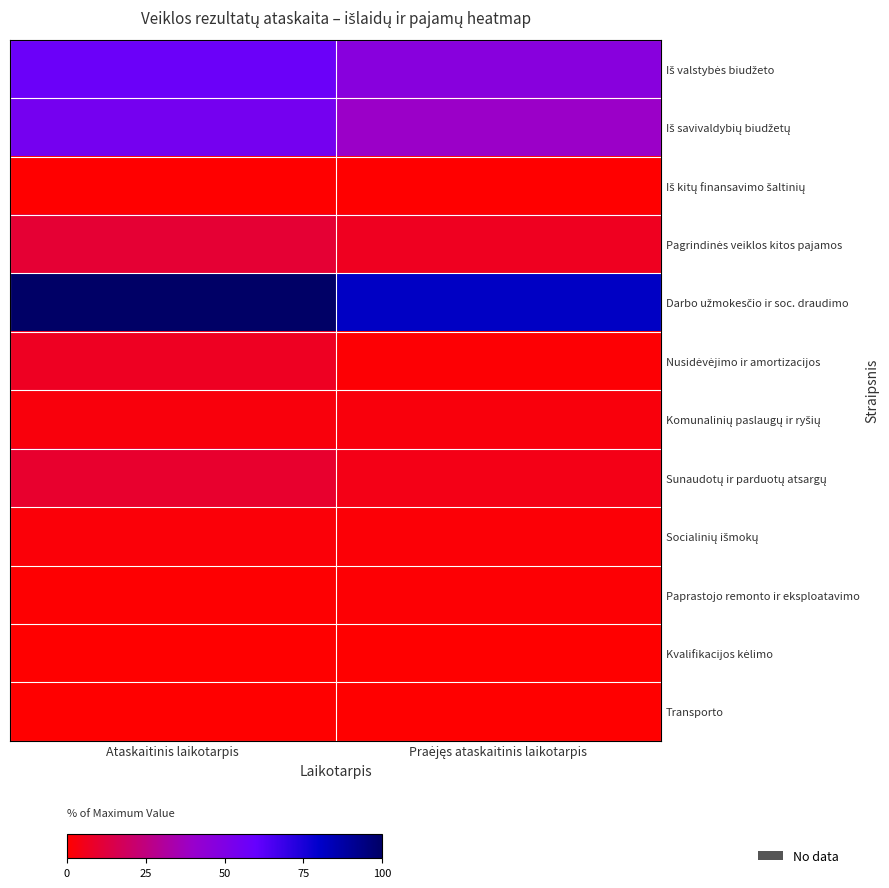

What is the greatest value displayed?

100.0